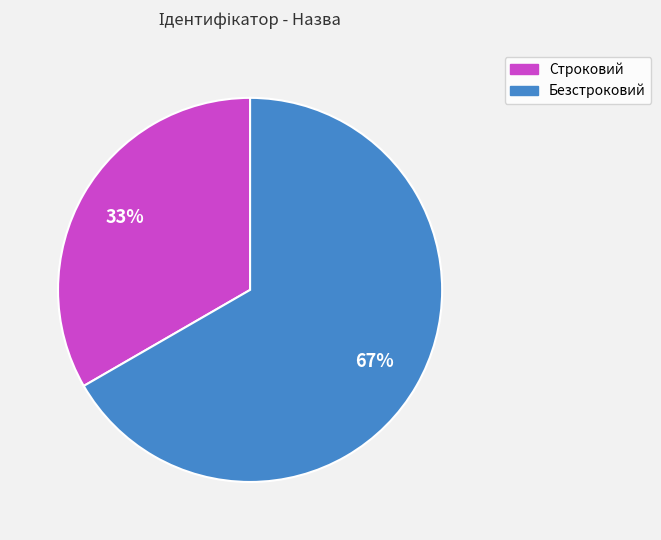

How many slices are in this pie chart?

2